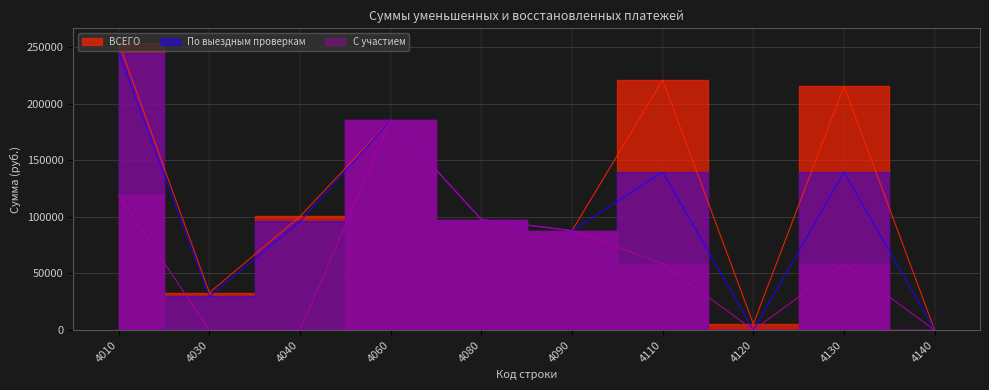

True or false: ВСЕГО and По выездным проверкам cross at least once.

False